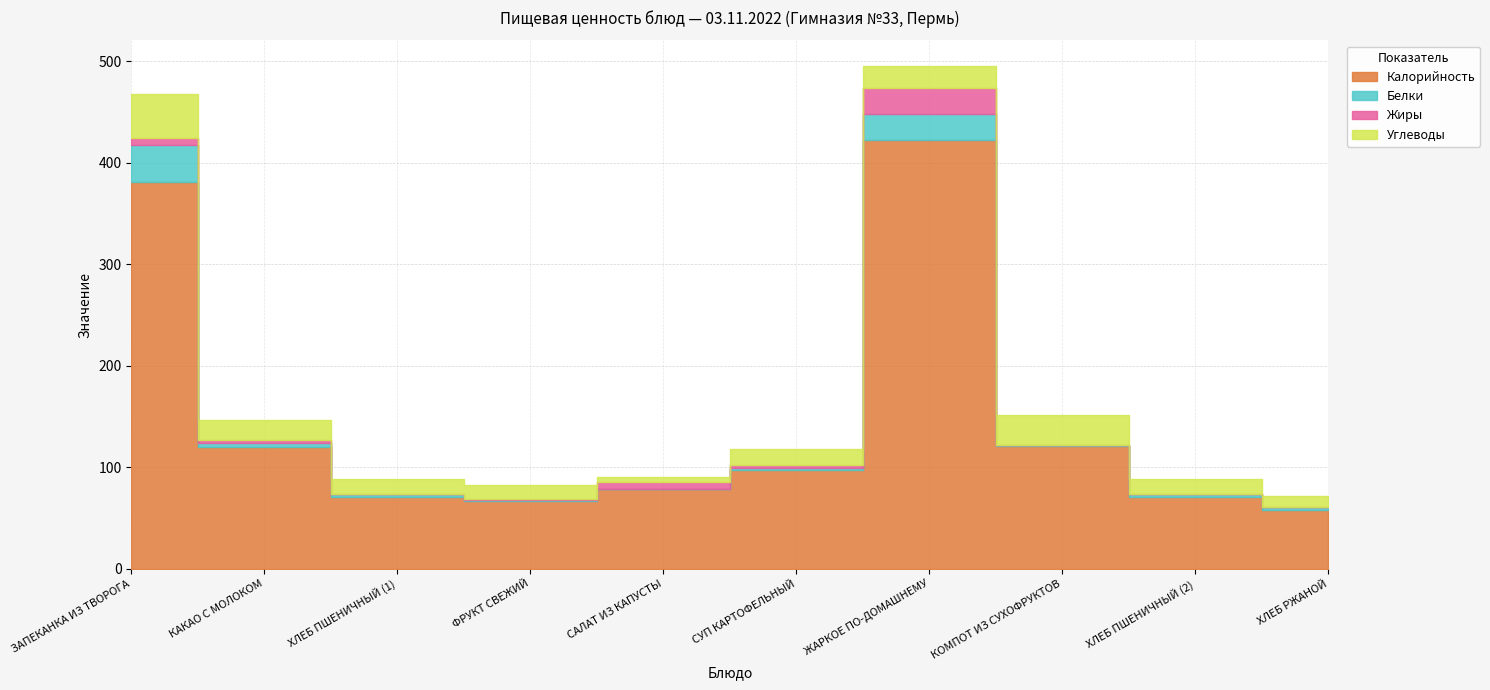

Reading right to left, extract all data points from this chart.

Калорийность: 58.0	71.0	121.0	422.0	97.0	78.0	67.0	71.0	120.0	381.0
Белки: 2.3	2.4	0.6	25.6	2.3	1.0	0.6	2.4	3.5	36.2
Жиры: 0.4	0.3	0.0	25.6	2.4	6.0	0.6	0.3	2.9	7.2
Углеводы: 11.2	14.5	29.7	22.3	16.6	5.0	14.7	14.5	20.0	43.0